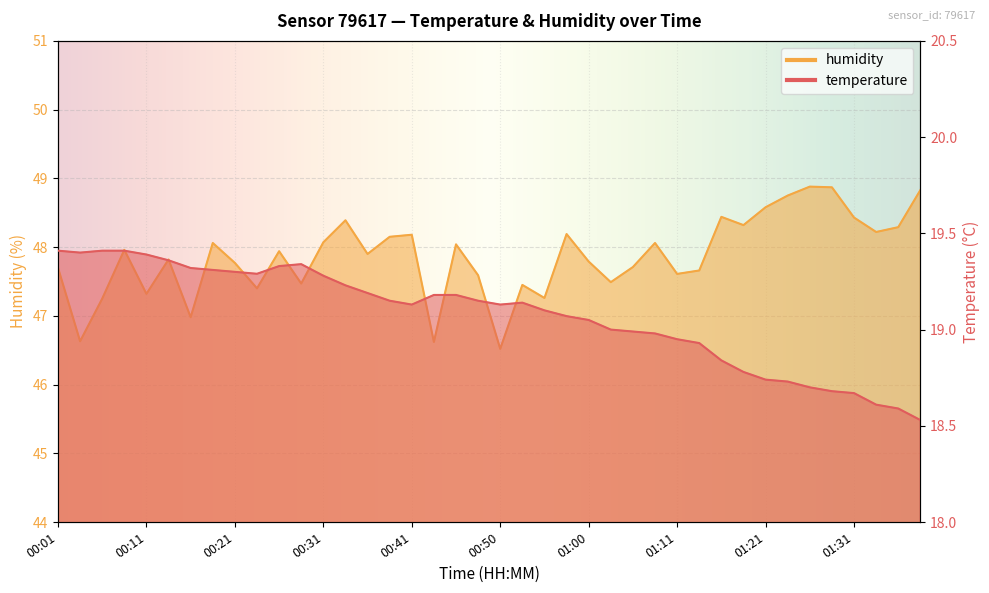

At how many categories does at least one series exceed 36?

40